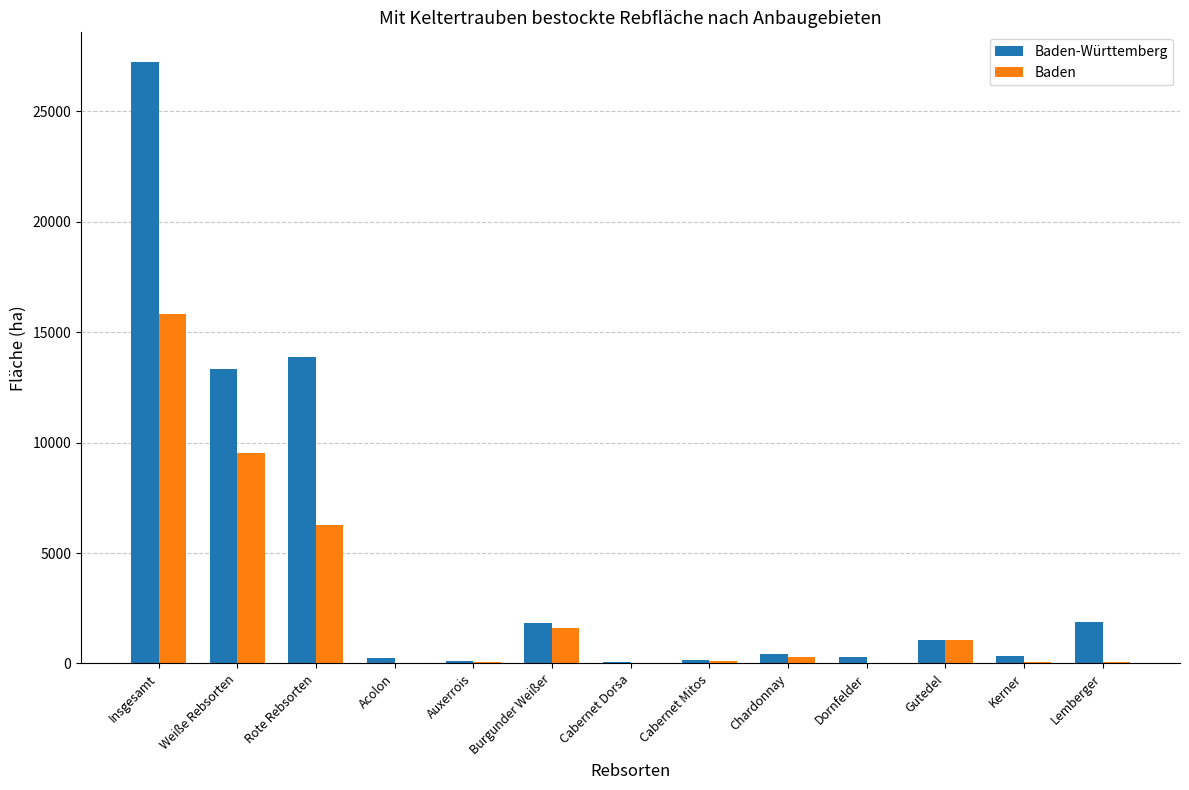

What is the greatest value displayed?

27205